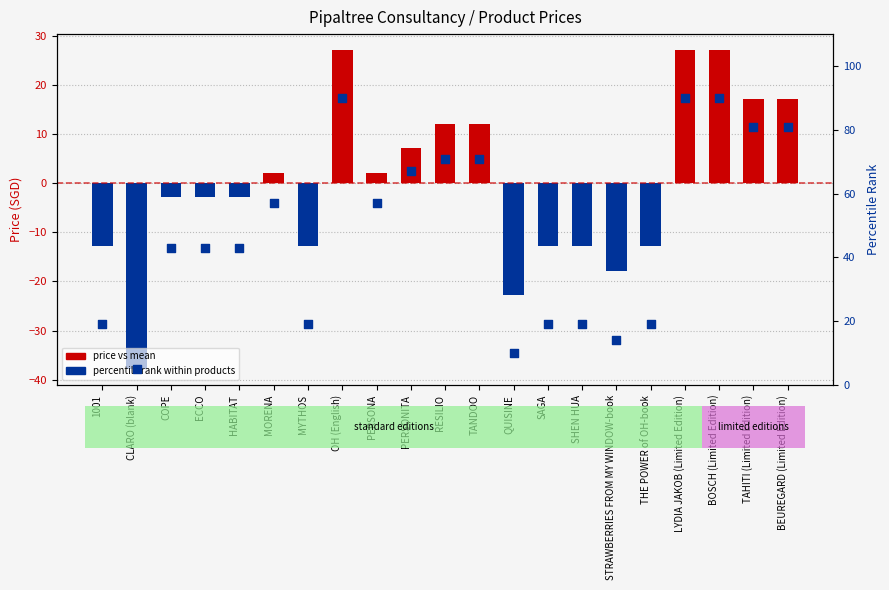

Between ECCO and BEUREGARD (Limited Edition), which is larger?

BEUREGARD (Limited Edition)